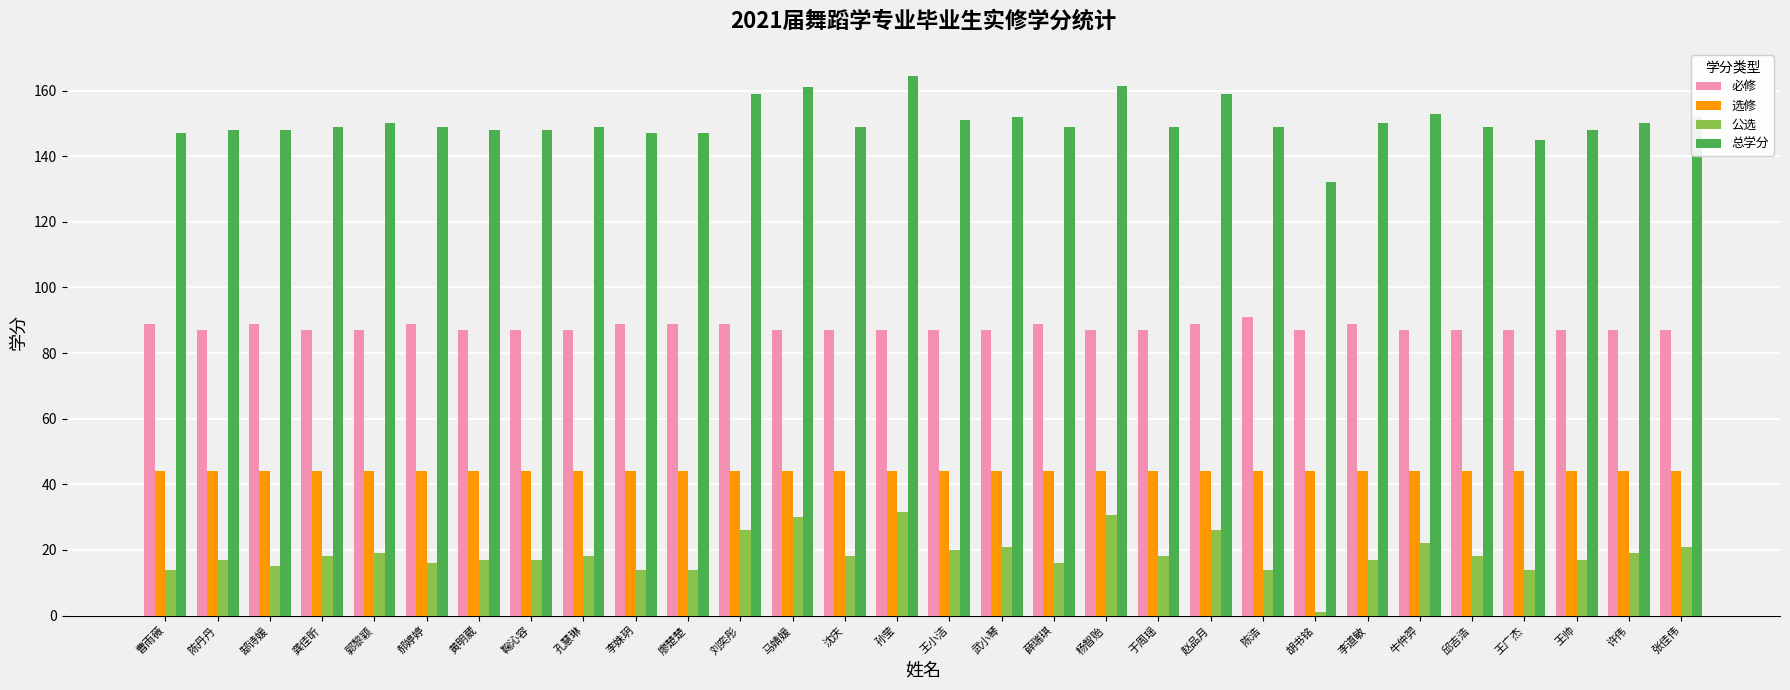

Does the chart contain any negative values?

No